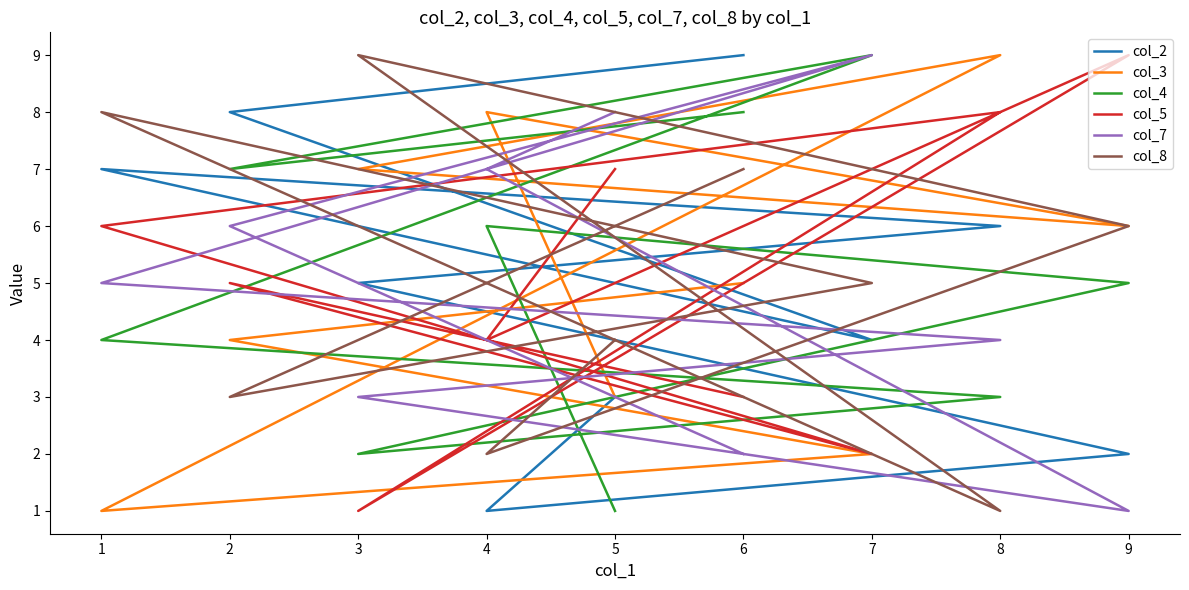

What is the sum of all col_2 values?

45